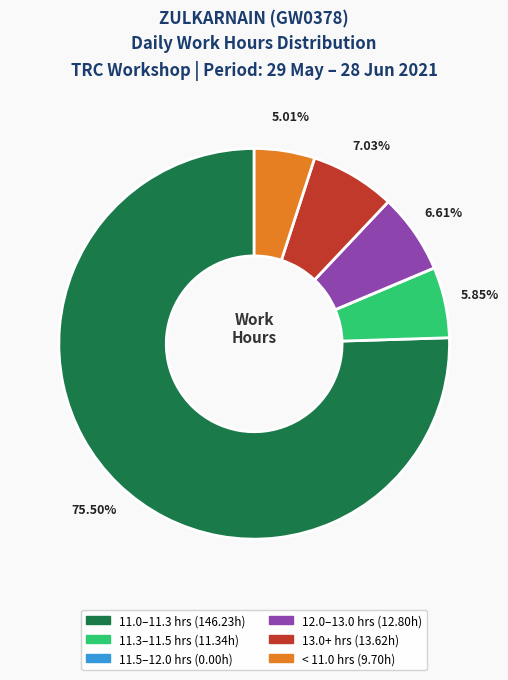

Is there any slice that represents more than half of the pie?

Yes